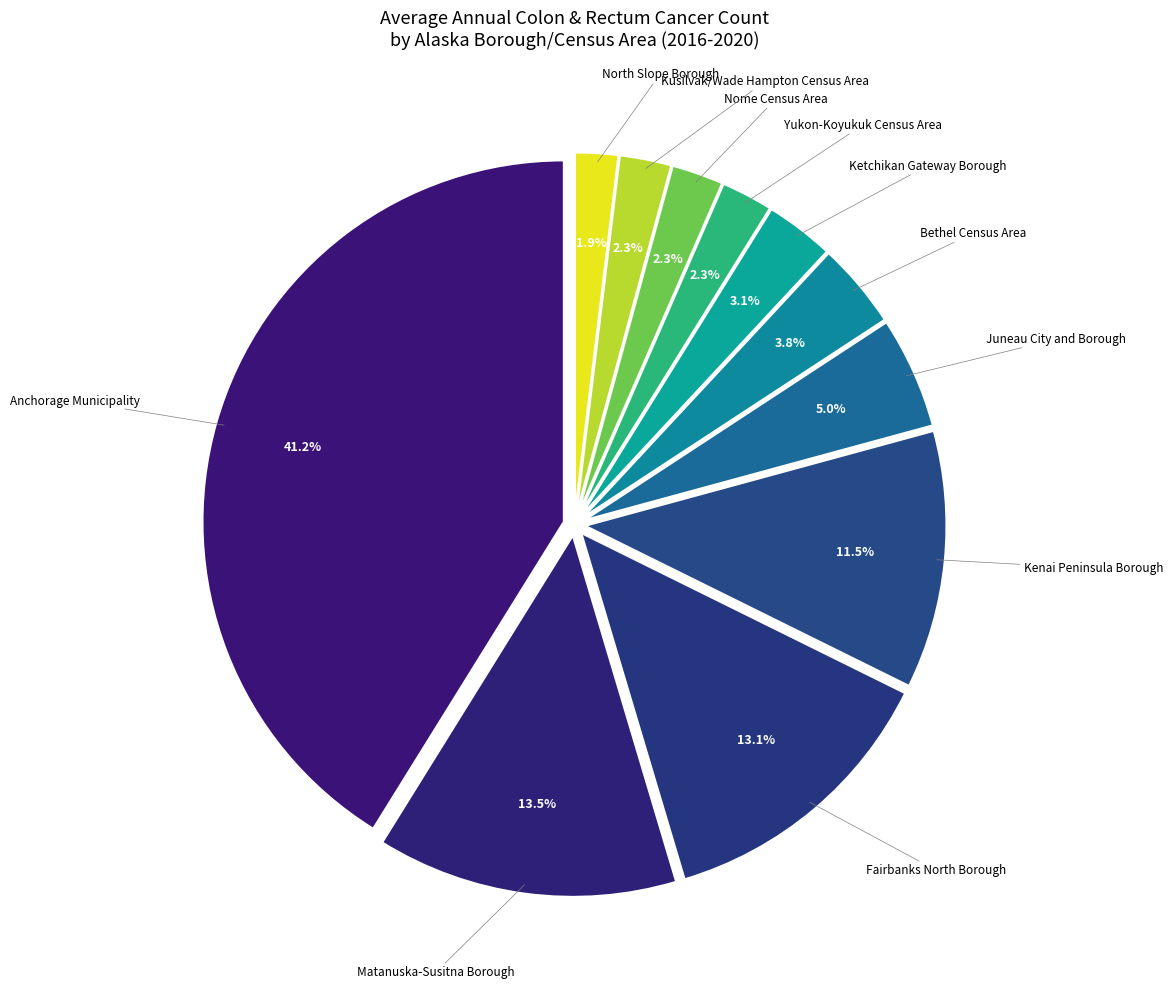

How many segments does this pie chart have?

11